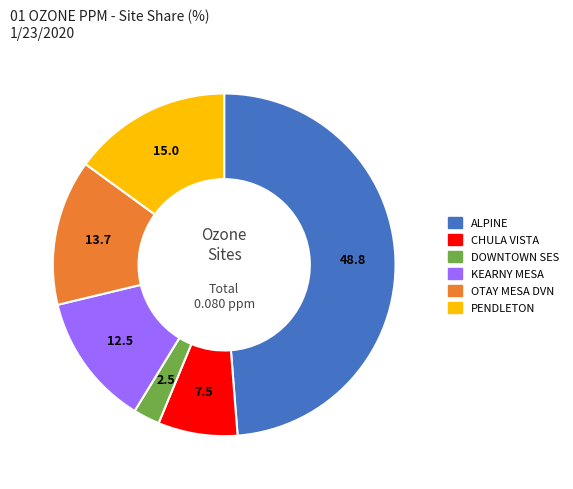

Rank the categories by value from lowest to highest.

DOWNTOWN SES, CHULA VISTA, KEARNY MESA, OTAY MESA DVN, PENDLETON, ALPINE